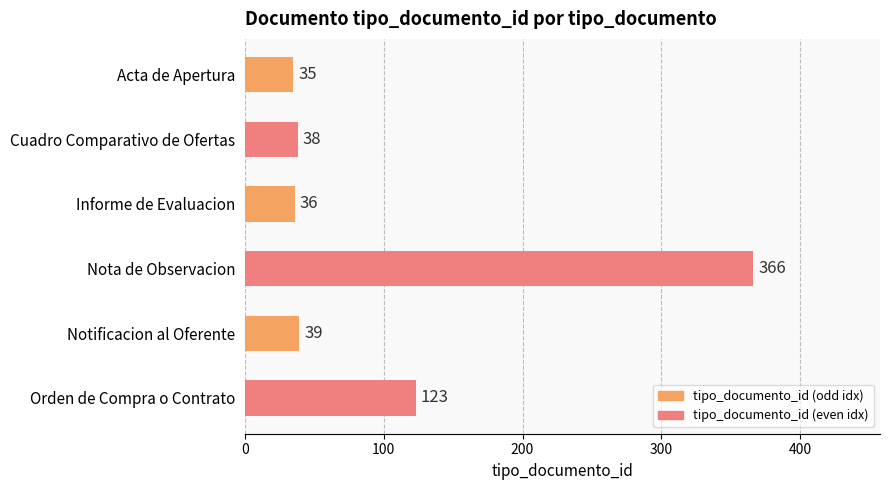

What is the difference between the maximum and minimum values?

331